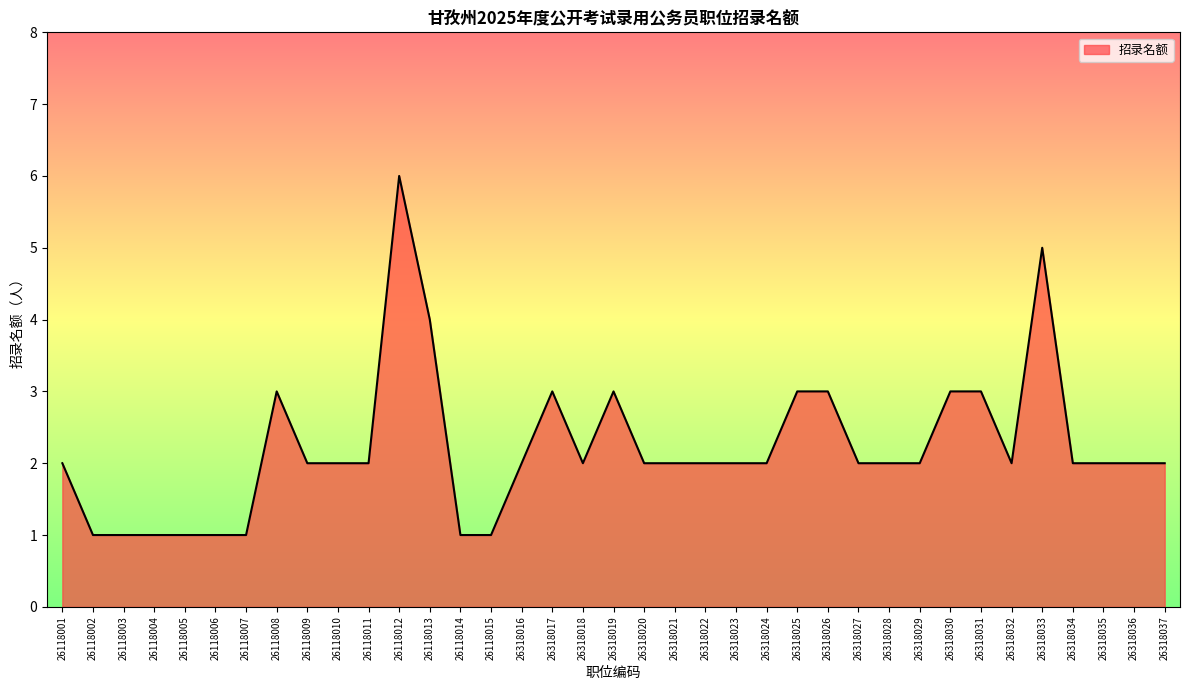

What is the approximate value at 26318030?

3